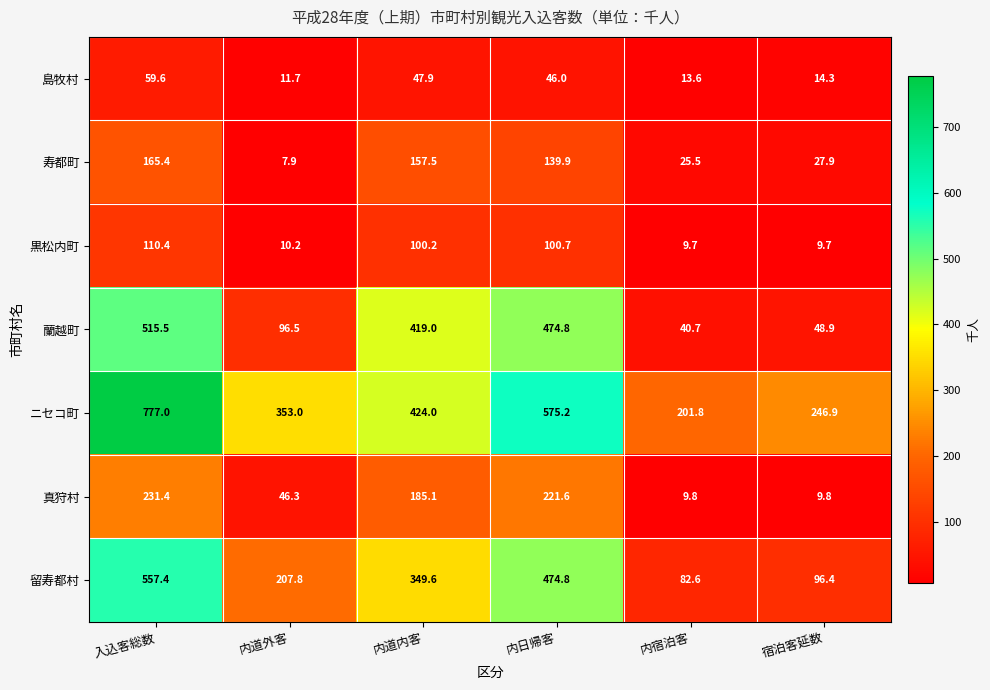

The value of 黒松内町 at 入込客総数 is 110.4. True or false?

True